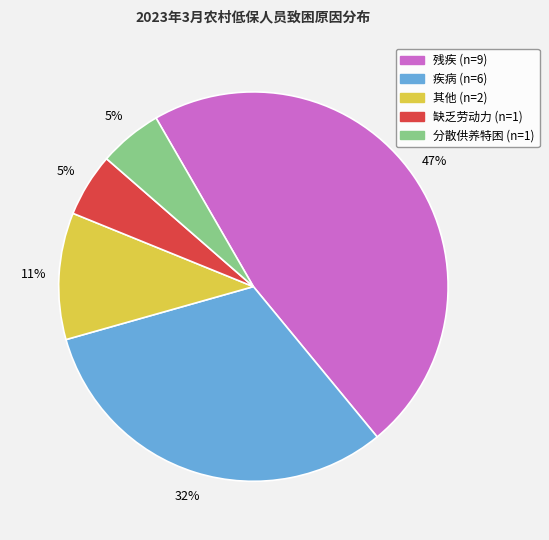

To the nearest percent, what is the difference between the largest and smallest slice percentages?

42%